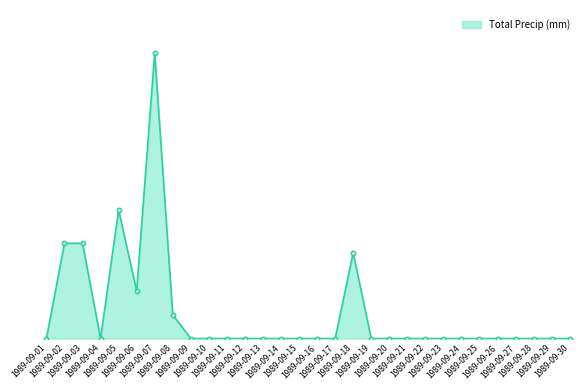

Where is the first local maximum?

1989-09-05